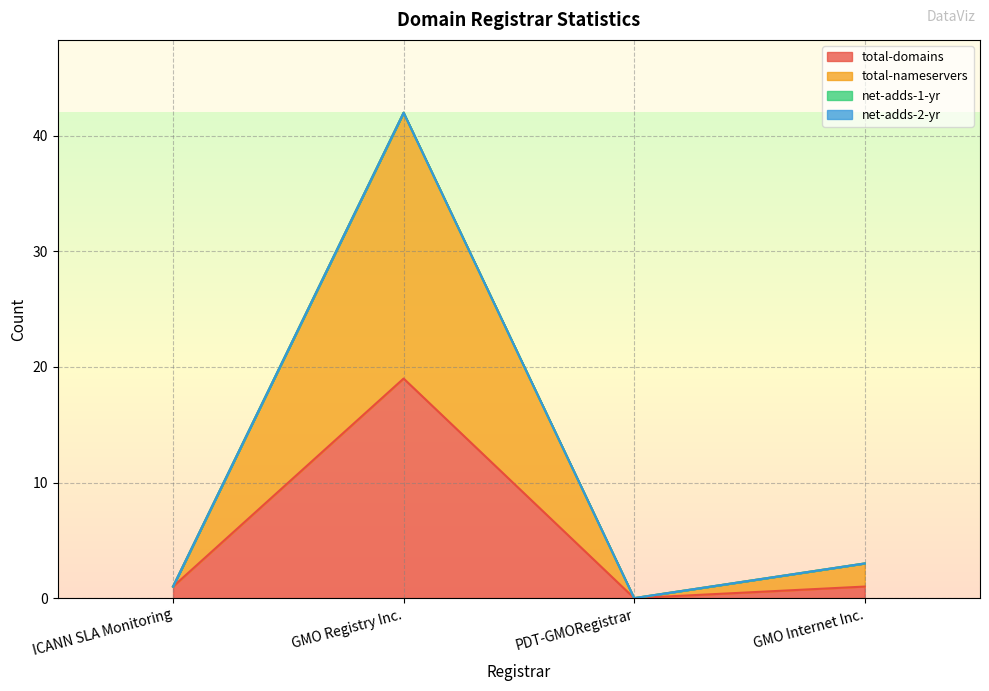

Between PDT-GMORegistrar and GMO Registry Inc., which is larger?

GMO Registry Inc.